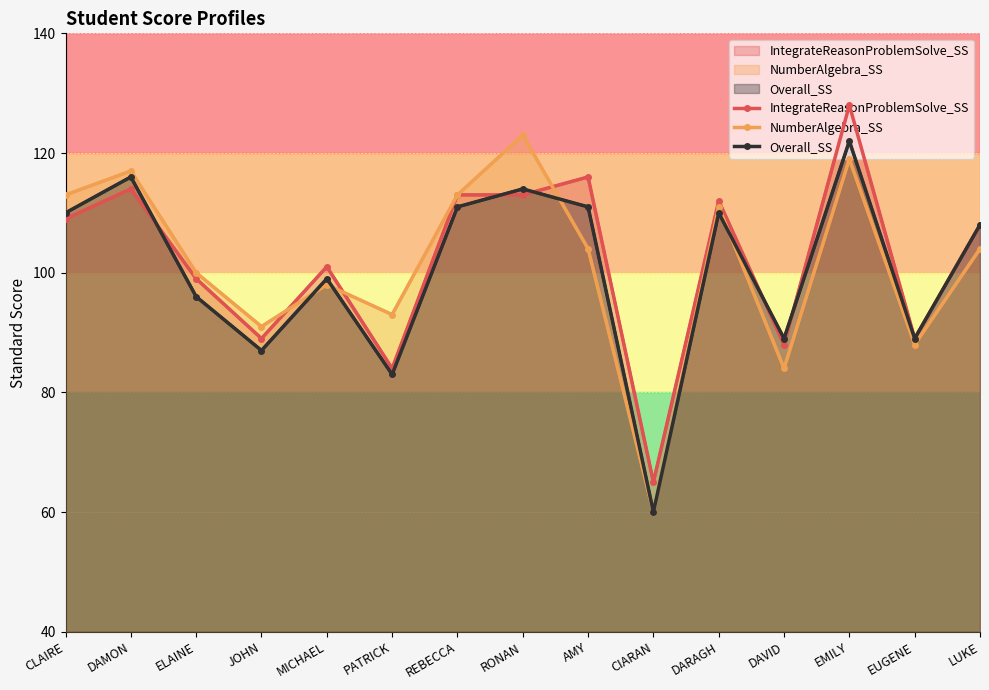

What is the spread (max minus min) of values at CLAIRE?

4